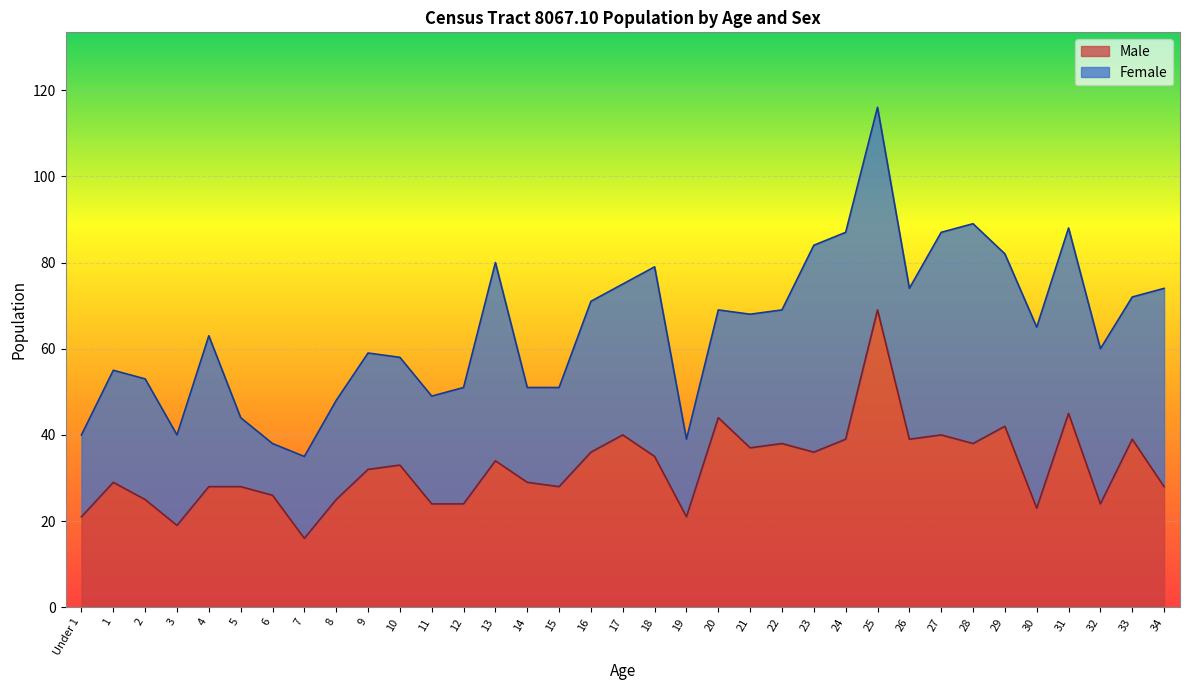

True or false: the data shows 42 at 25.

False